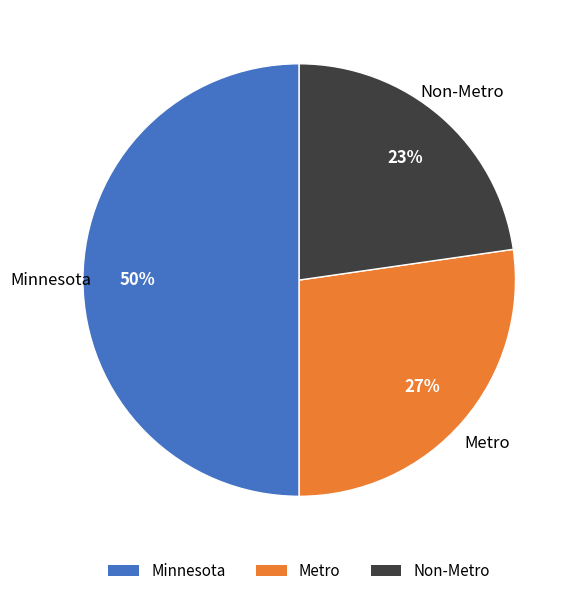

Rank the categories by value from highest to lowest.

Minnesota, Metro, Non-Metro